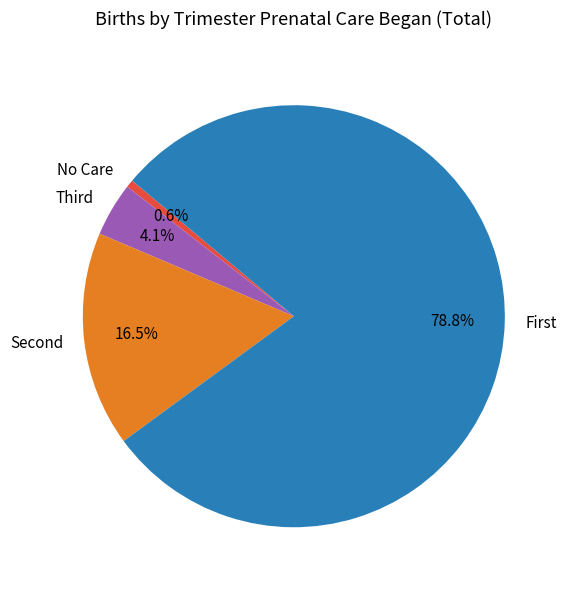

To the nearest percent, what is the difference between the largest and smallest slice percentages?

78%